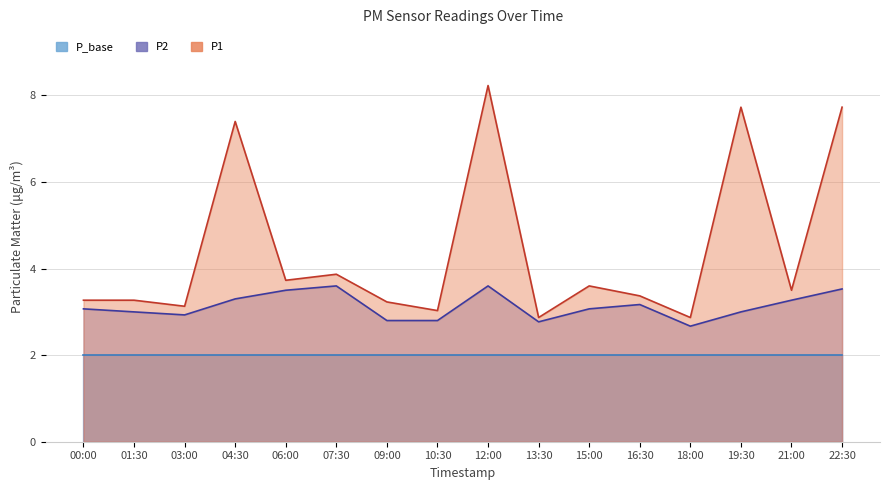

Where is P1 nearest to the value 5?

07:30